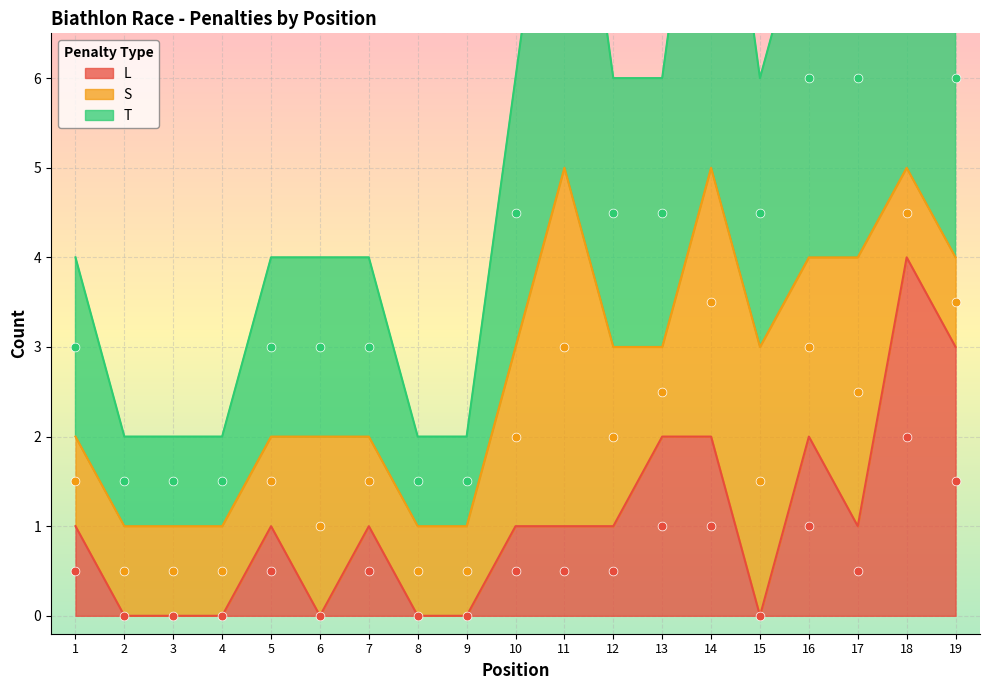

Which series reaches the minimum Y coordinate?

L